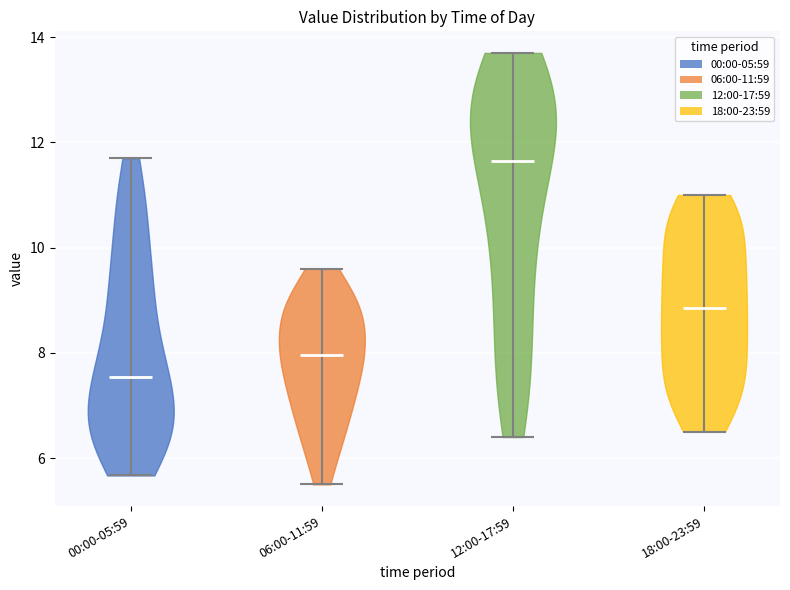

Reading left to right, read every violin against the y-axis: where its median line is, and the lowest and highest points it reaches. The values are not printed on the chart, so give them approximately, as read against the axis.

00:00-05:59: median line 7.6, lowest point 5.6, highest point 11.8
06:00-11:59: median line 8.0, lowest point 5.6, highest point 9.6
12:00-17:59: median line 11.6, lowest point 6.4, highest point 13.8
18:00-23:59: median line 8.8, lowest point 6.6, highest point 11.0